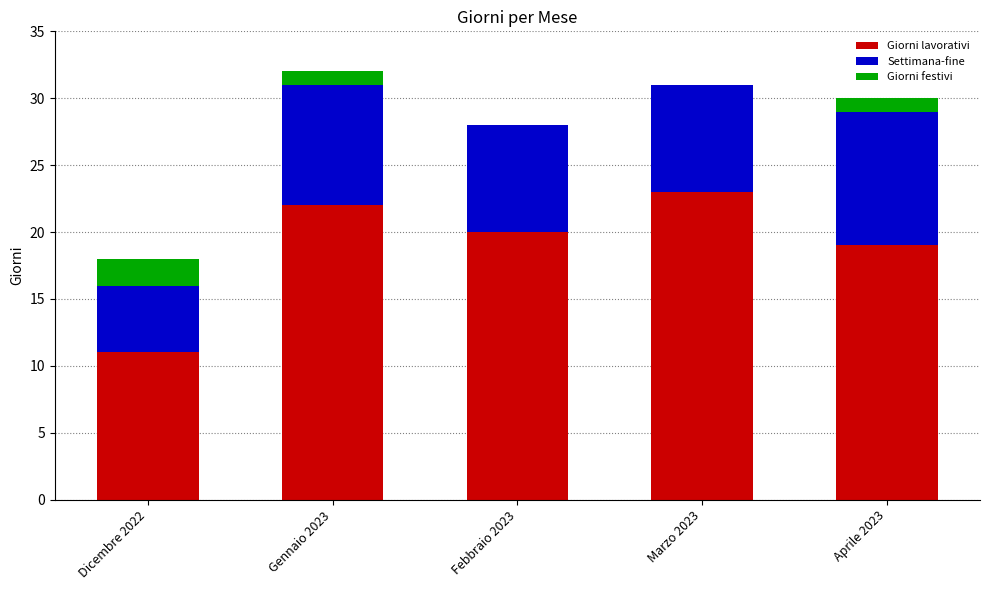

Does the chart contain stacked bars?

Yes